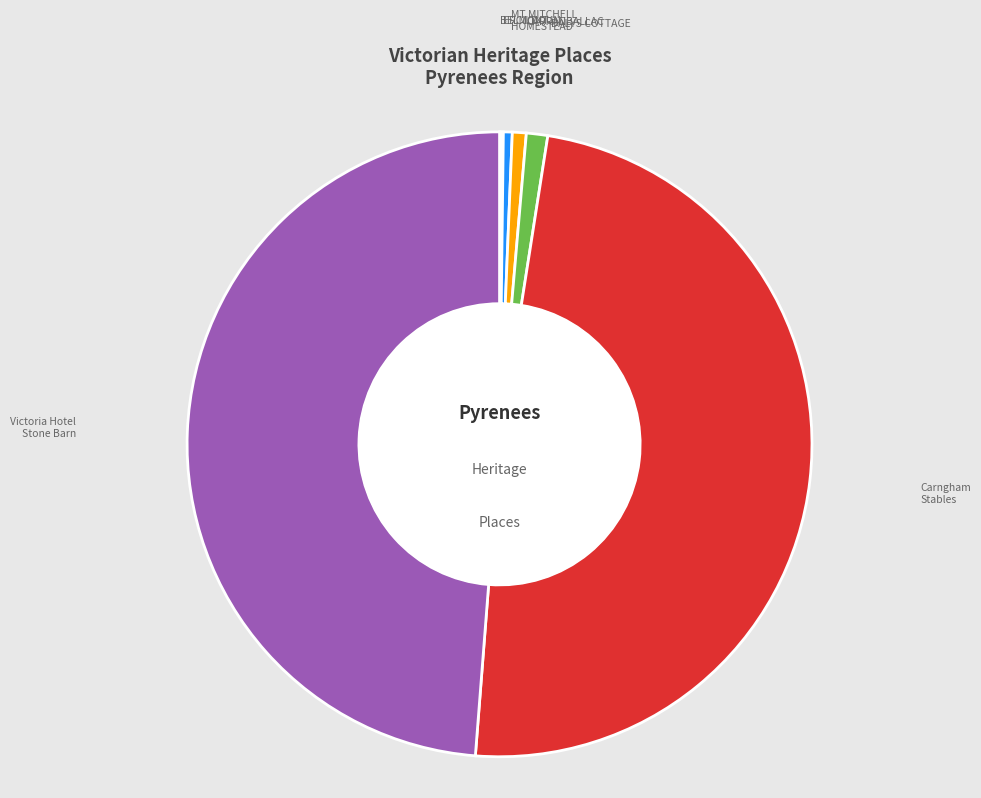

True or false: MT MITCHELL HOMESTEAD accounts for 0% of the total.

True